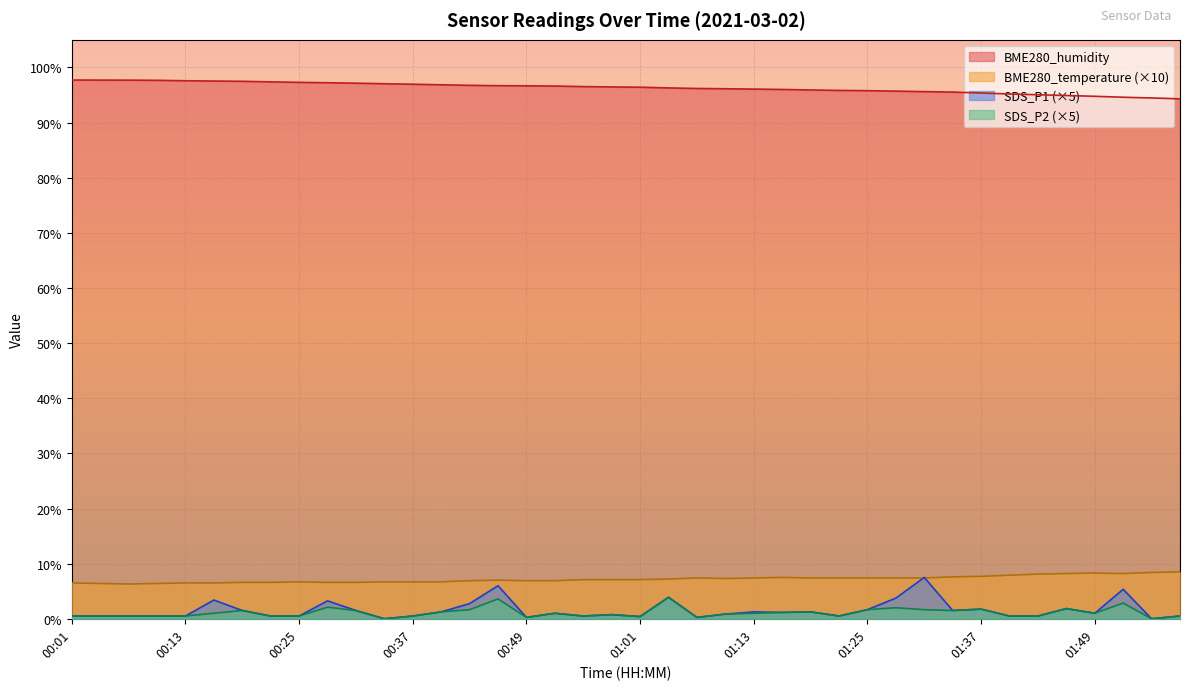

At which category is the sum across all series the highest?

00:46